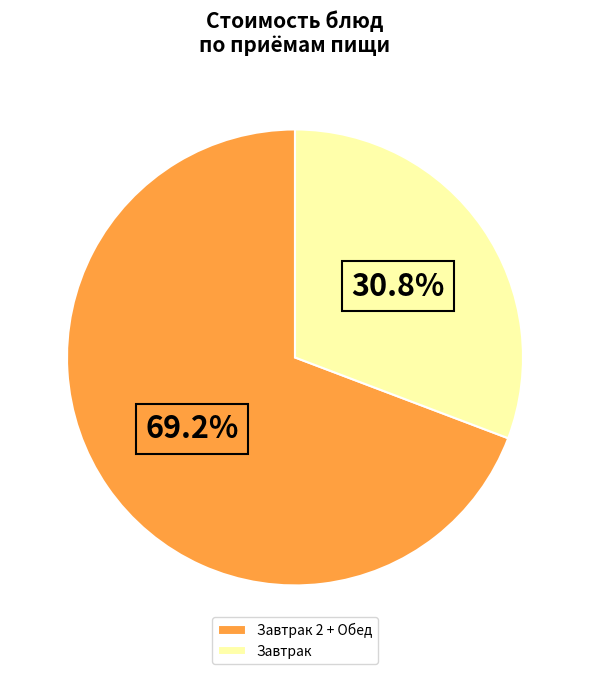

Rank the categories by value from highest to lowest.

Завтрак 2 + Обед, Завтрак